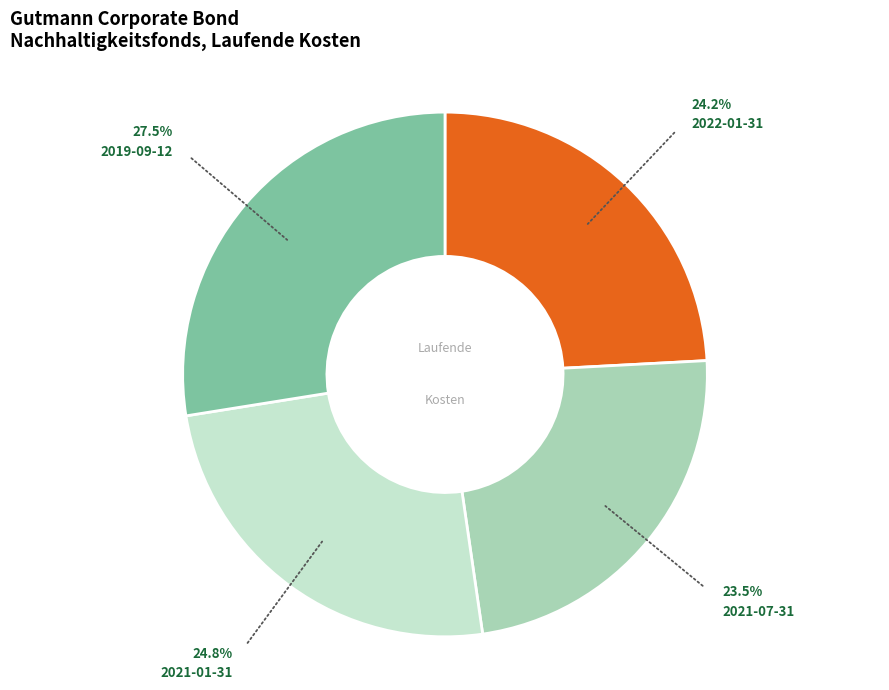

Is there any slice that represents more than half of the pie?

No